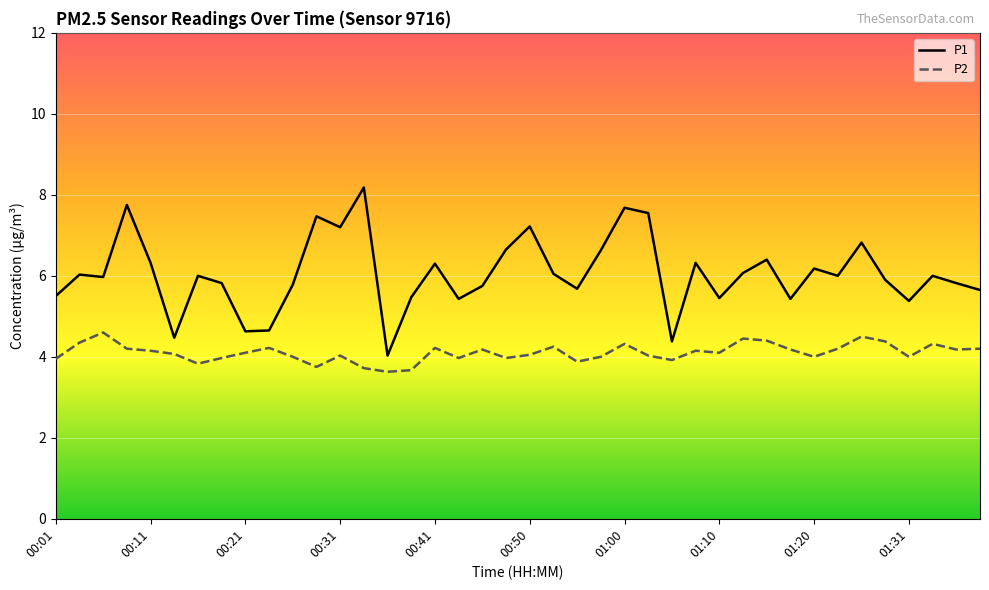

True or false: P1 and P2 cross at least once.

False